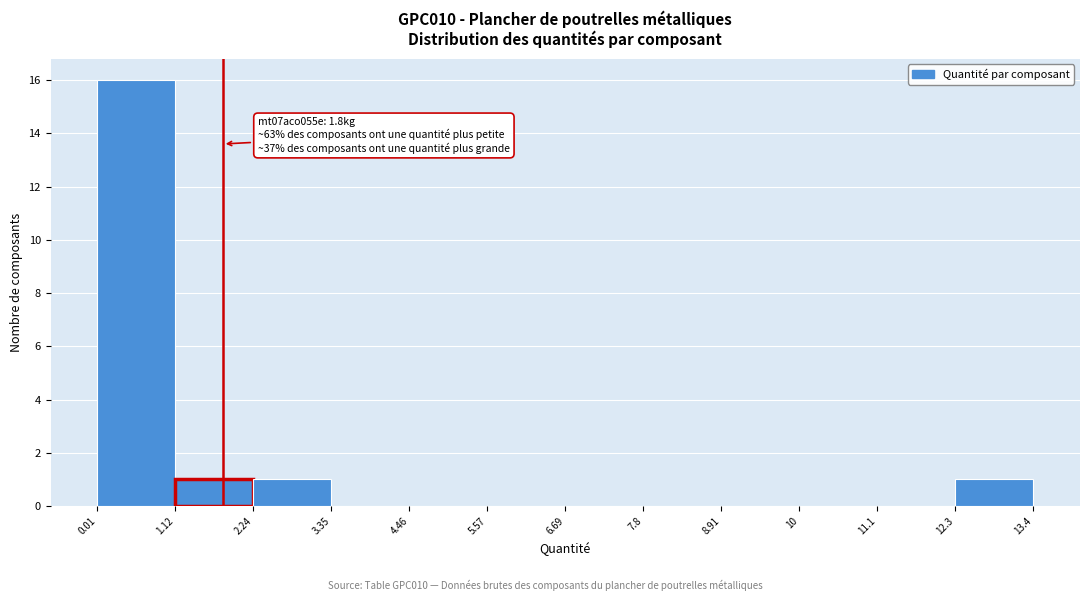

Which range on the x-axis has the tallest bar?

0.01 to 1.12